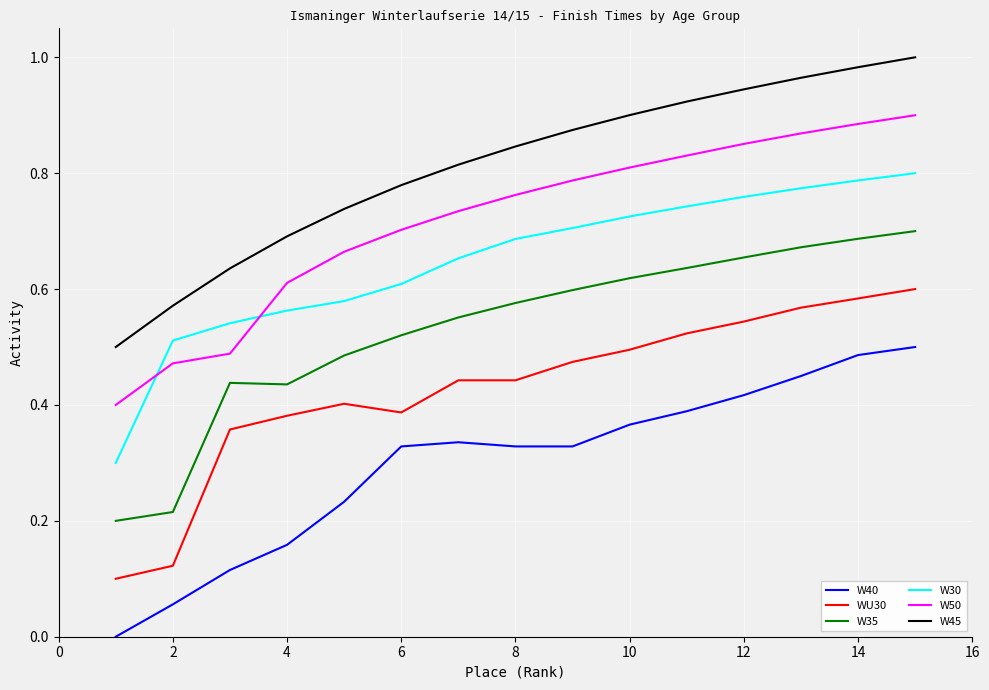

True or false: W40 and WU30 cross at least once.

False